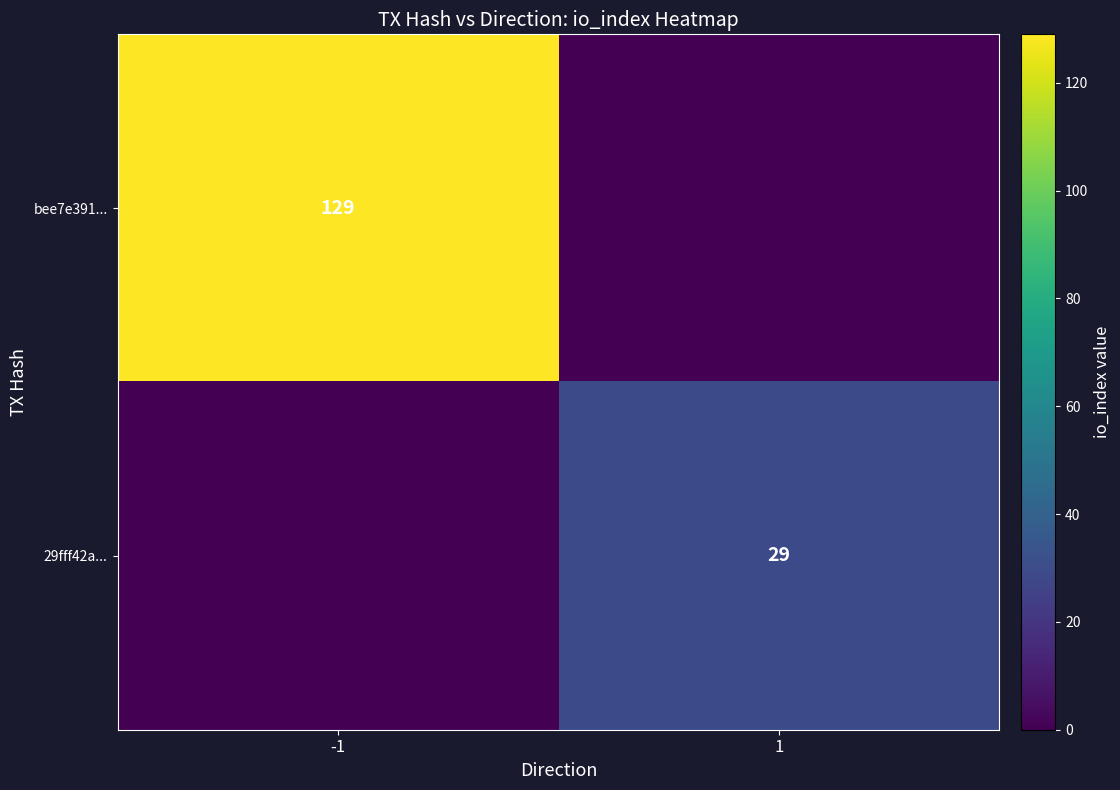

The 29fff42a... series shows 14 at 1. True or false?

False